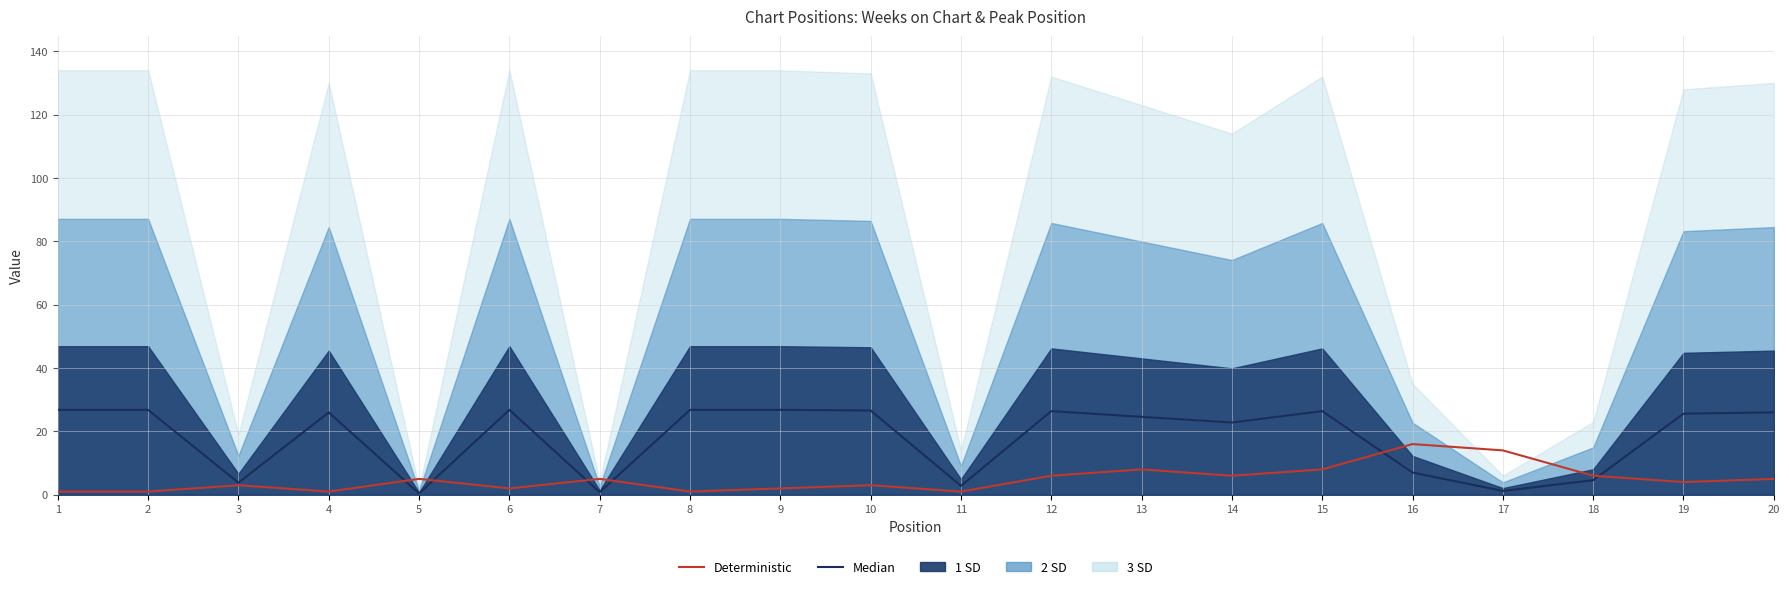

At which category is the sum across all series the highest?

15